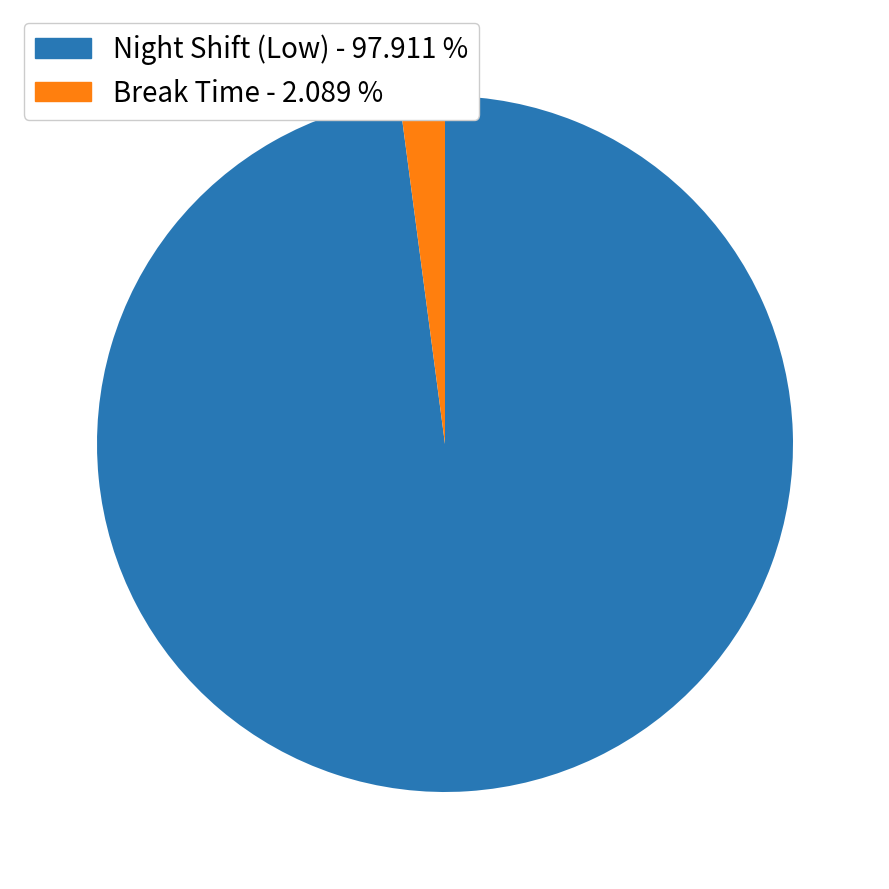

How many segments does this pie chart have?

2